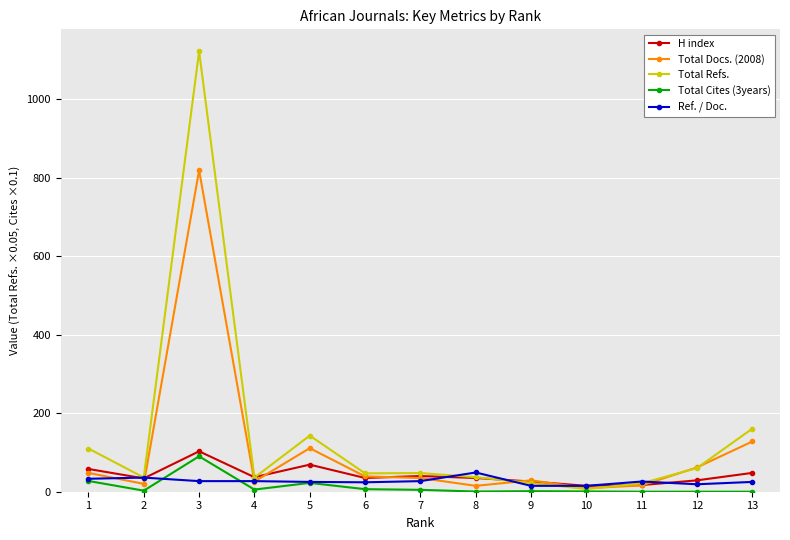

At which category does Total Refs. reach its first local valley?

2